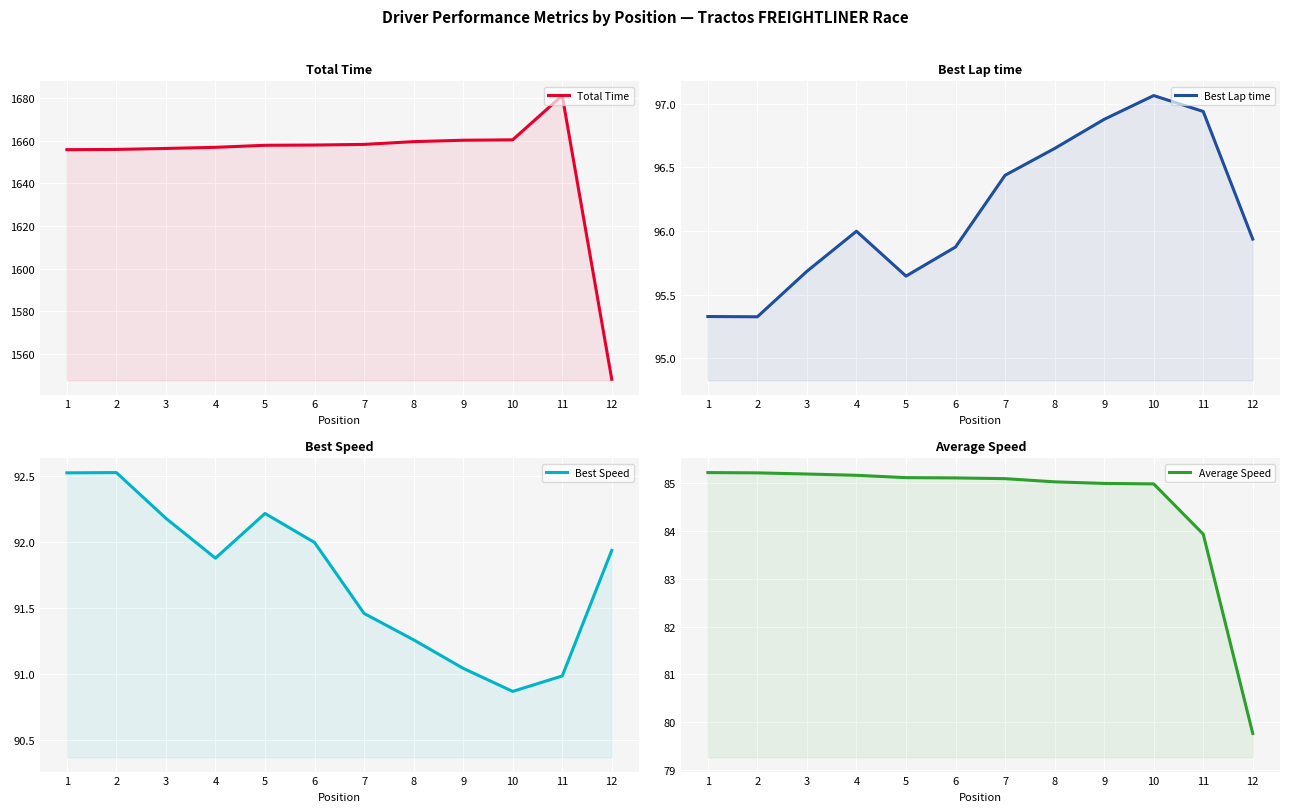

Reading right to left, extract all data points from this chart.

Total Time: 1548.1	1681.3	1660.5	1660.3	1659.6	1658.3	1658.0	1657.9	1657.0	1656.4	1656.0	1655.9
Best Lap time: 95.9	96.9	97.1	96.9	96.6	96.4	95.9	95.6	96.0	95.7	95.3	95.3
Best Speed: 91.9	91.0	90.9	91.0	91.3	91.5	92.0	92.2	91.9	92.2	92.5	92.5
Average Speed: 79.8	83.9	85.0	85.0	85.0	85.1	85.1	85.1	85.2	85.2	85.2	85.2